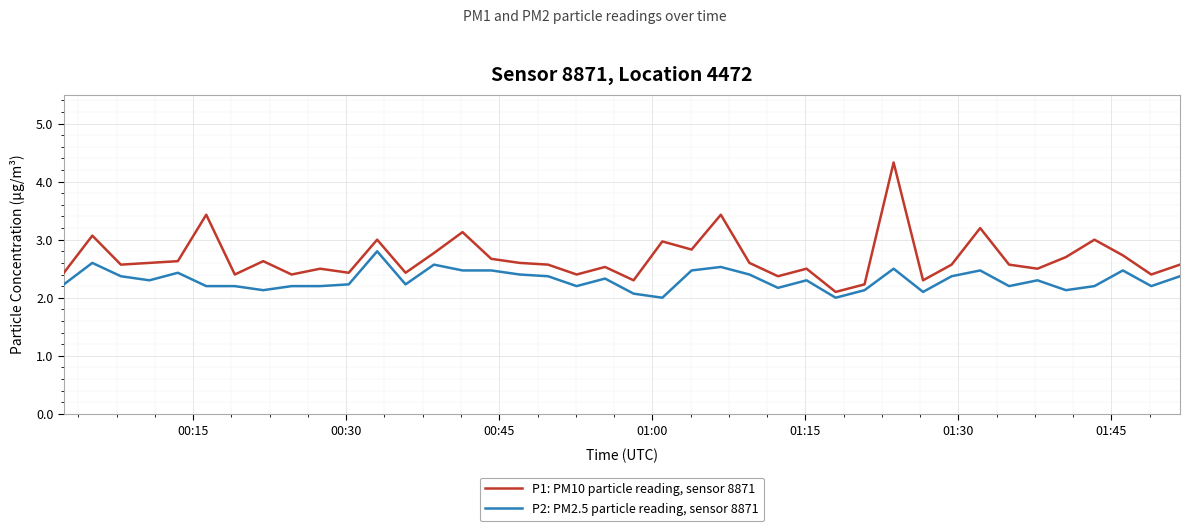

At how many categories does at least one series exceed 2?

40